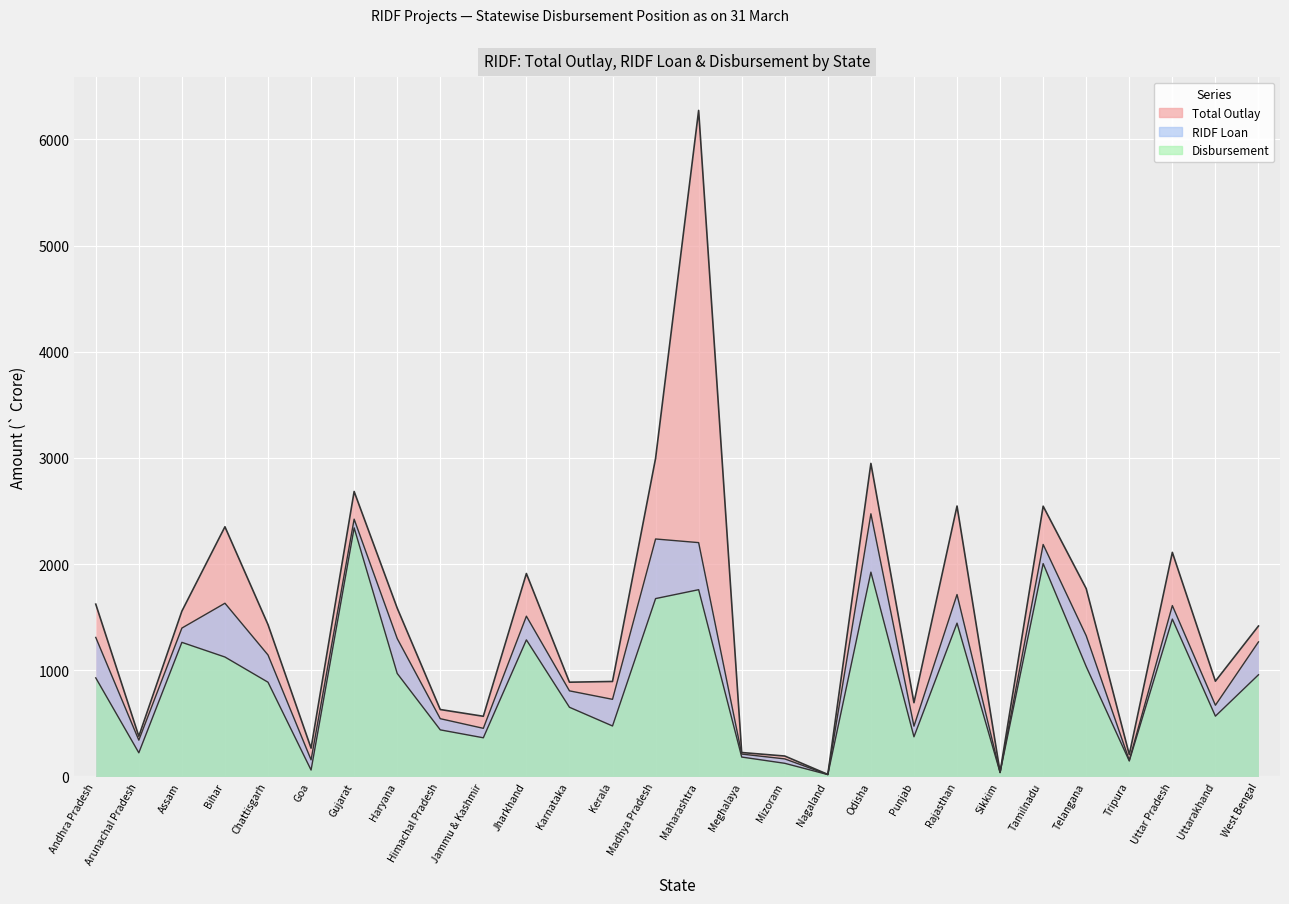

Where is the first local minimum for Disbursement?

Arunachal Pradesh